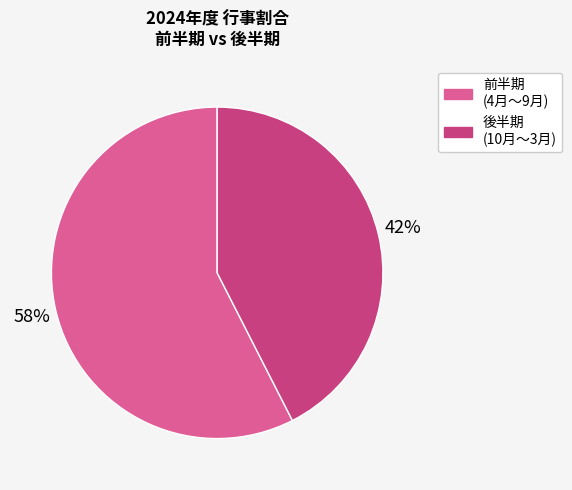

To the nearest percent, what is the average slice percentage?

50%